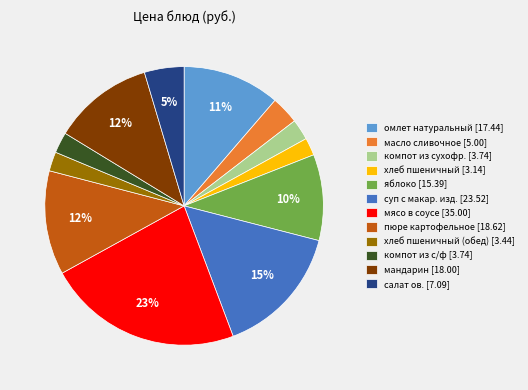

Is it true that пюре картофельное [18.62] is 12% of the pie?

True